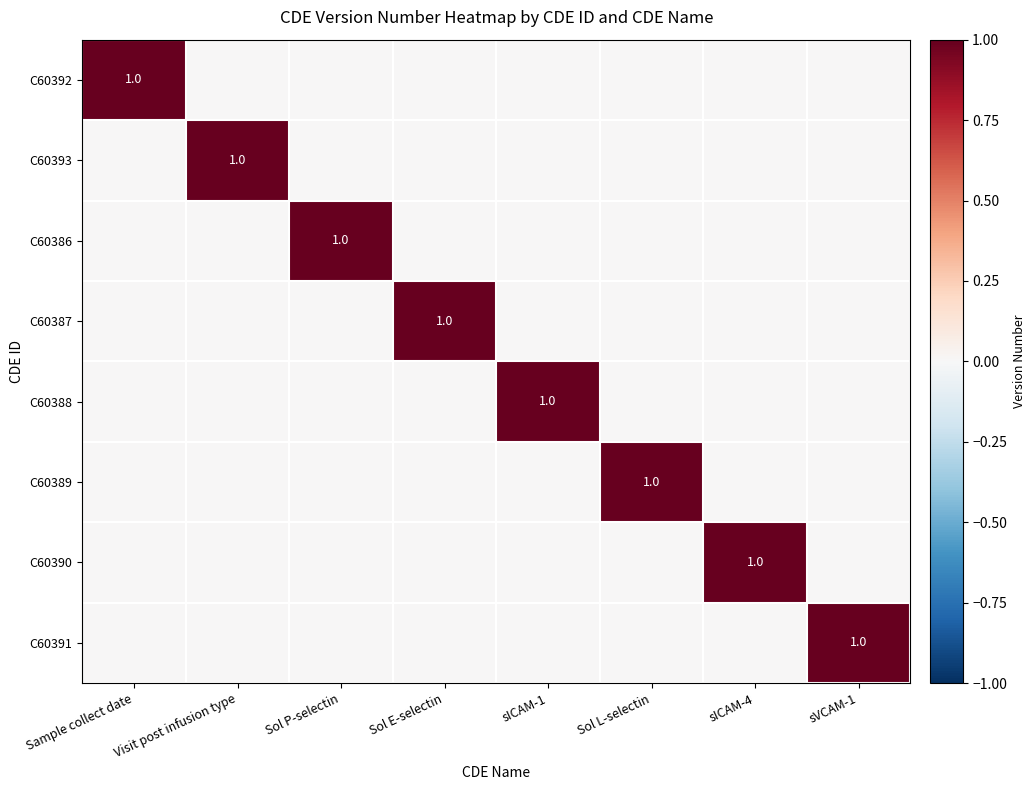

At how many categories does at least one series exceed 0?

8